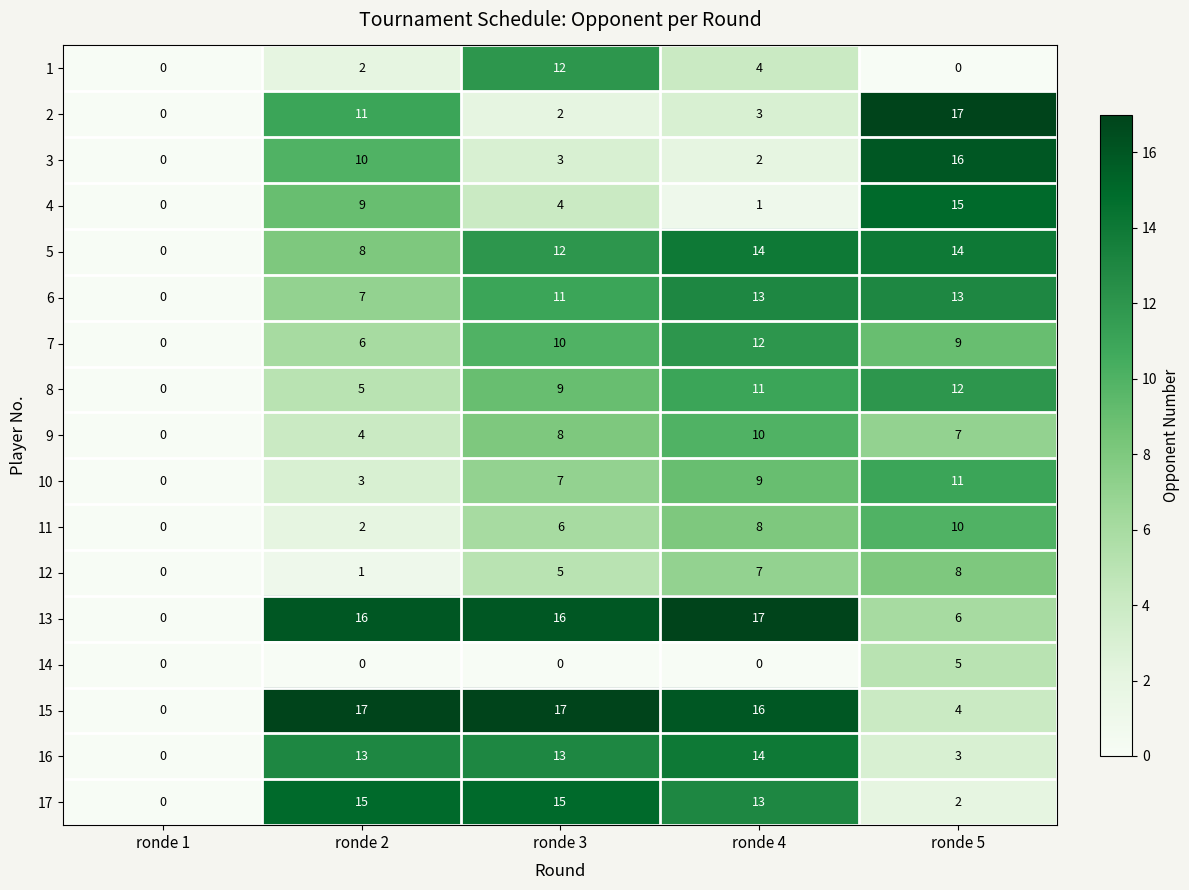

The value of 3 at ronde 5 is 16. True or false?

True